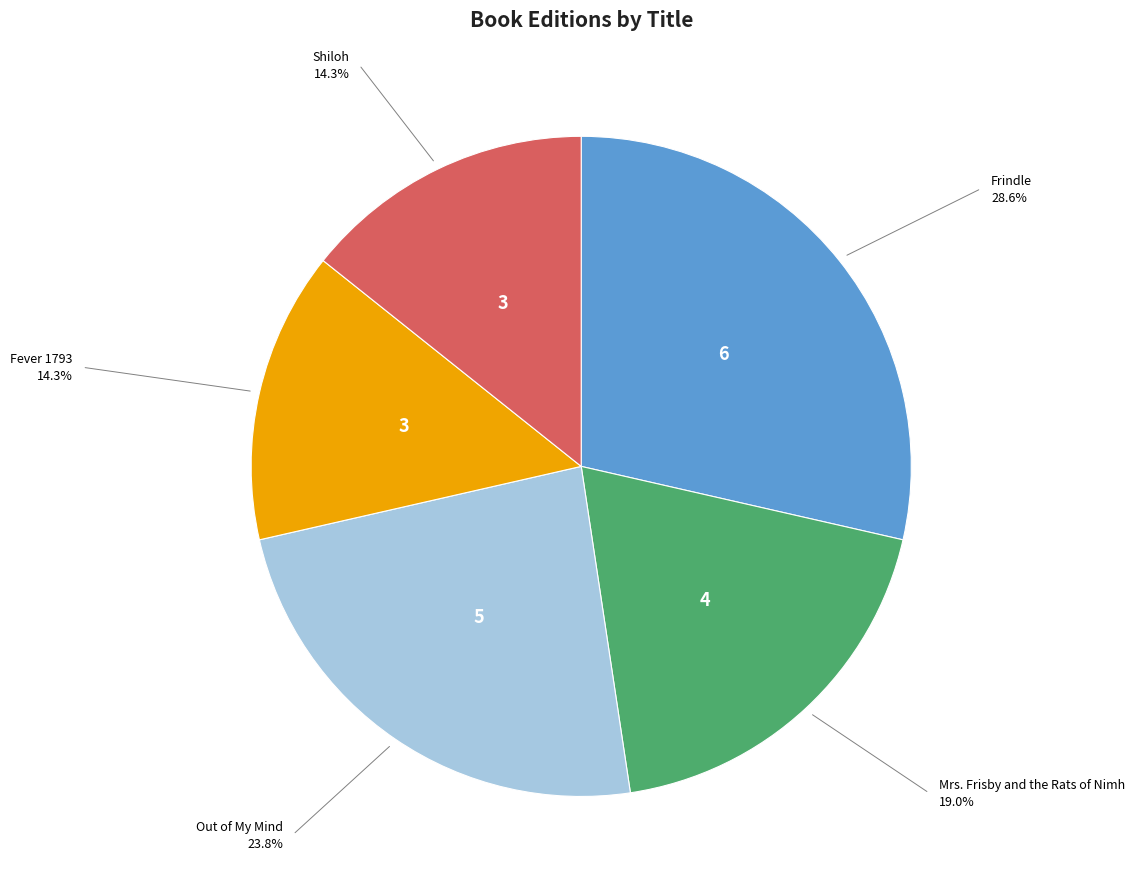

Is there a majority slice in this chart?

No